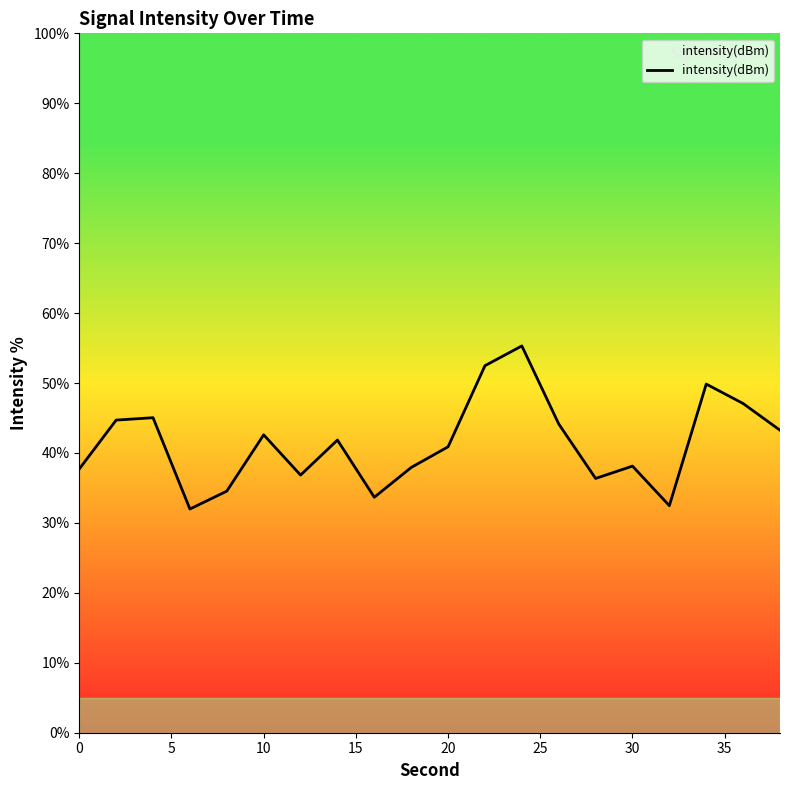

What is the difference between the maximum and minimum values?

23.3